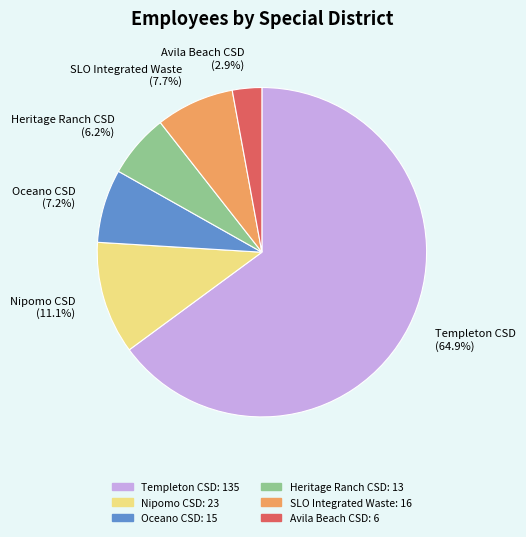

Which category has the biggest portion of the pie?

Templeton CSD (64.9%)